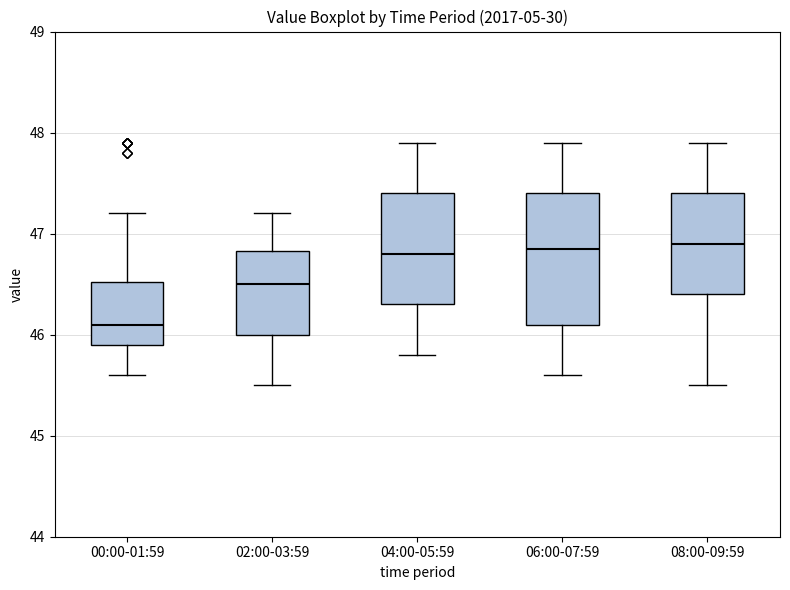

Which box has the lowest median line?

00:00-01:59